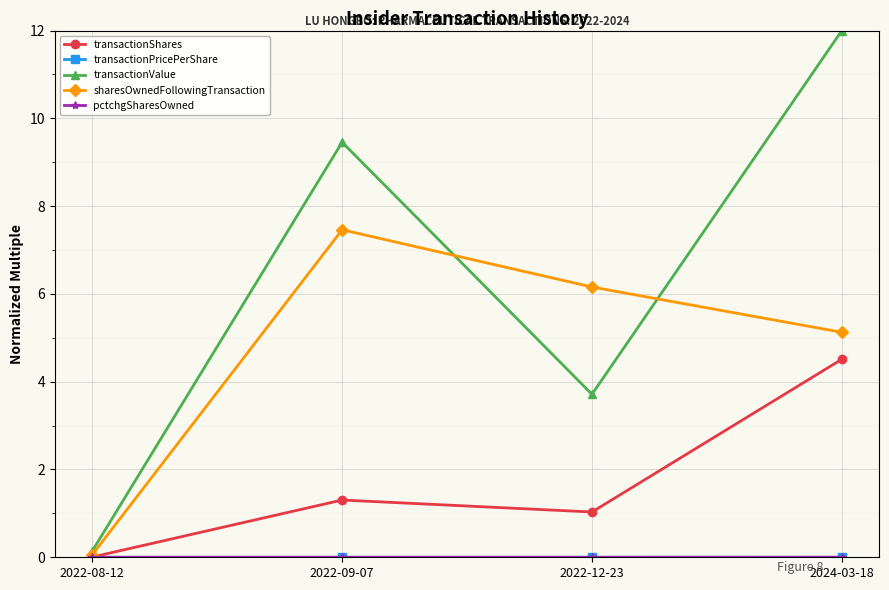

What is the value of the transactionValue point at the 4th from the left?

12.0